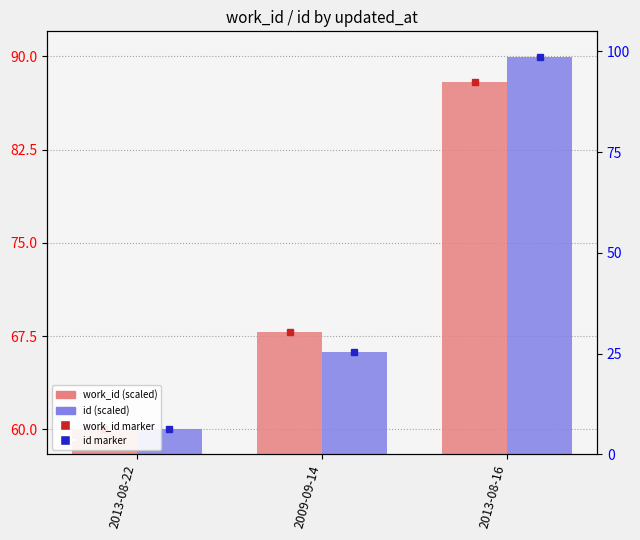

What position from the left is 2013-08-16?

3